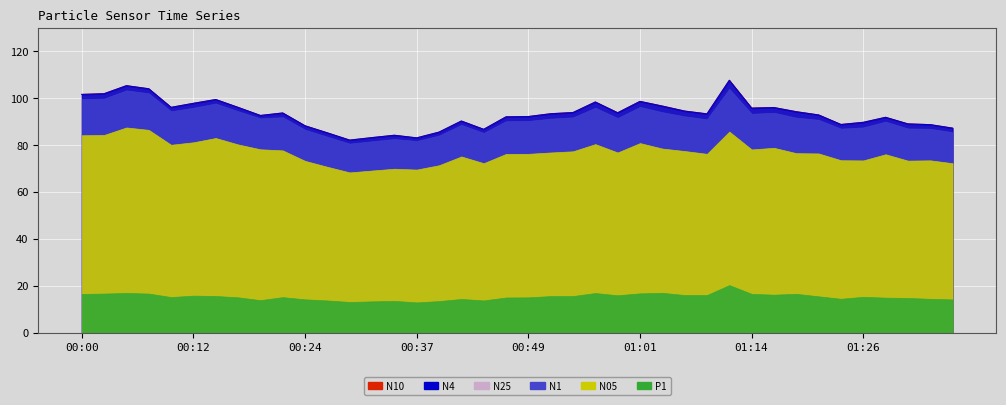

How many data points in N10_line are above 93?

21